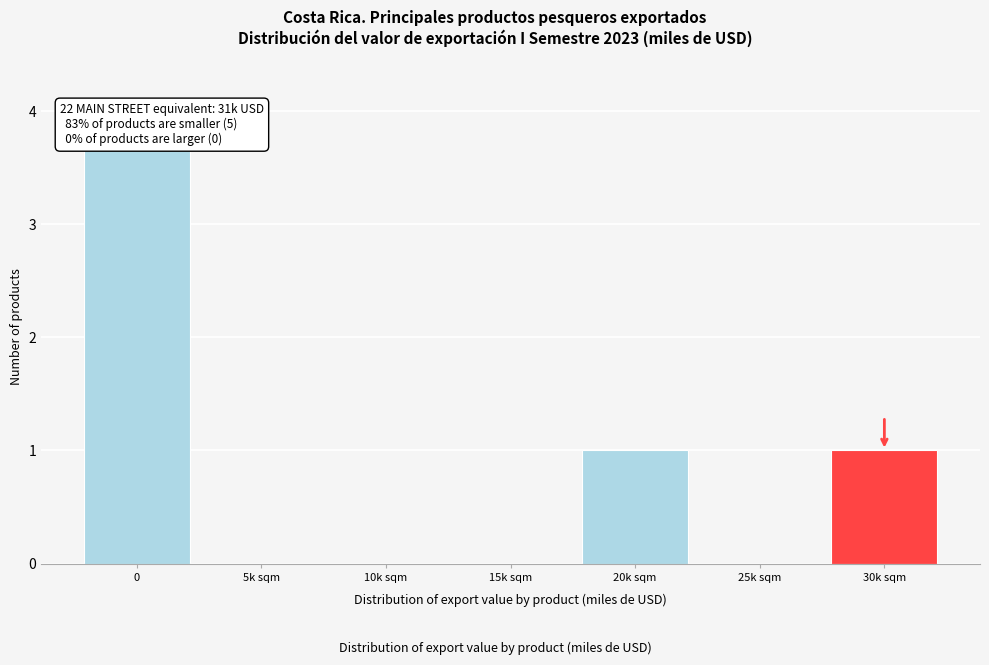

Reading left to right, what are all the values shown in this chart?

0=4	5k sqm=0	10k sqm=0	15k sqm=0	20k sqm=1	25k sqm=0	30k sqm=1